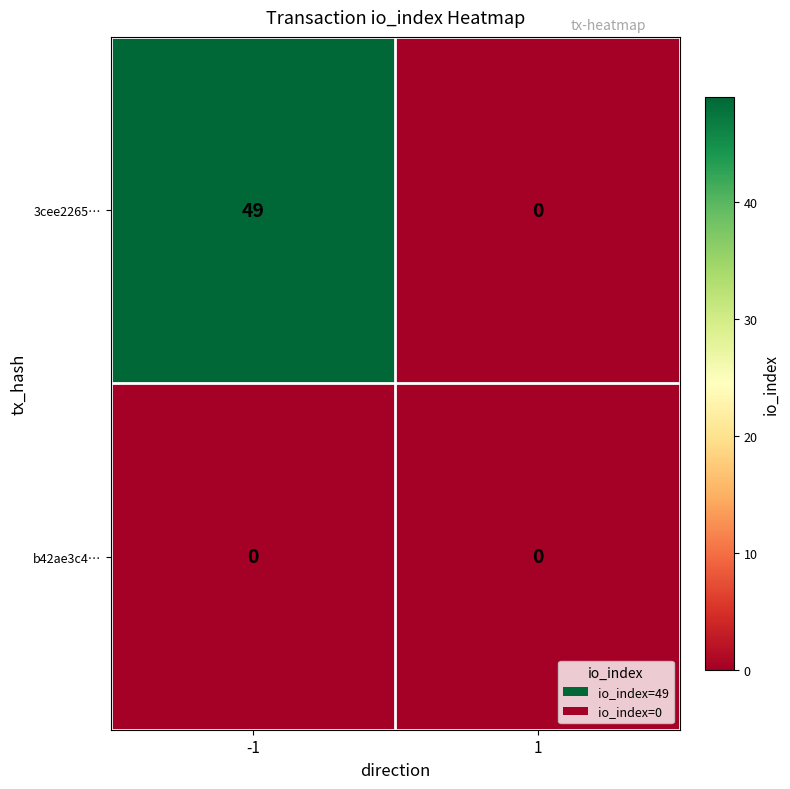

What is the spread (max minus min) of values at -1?

49